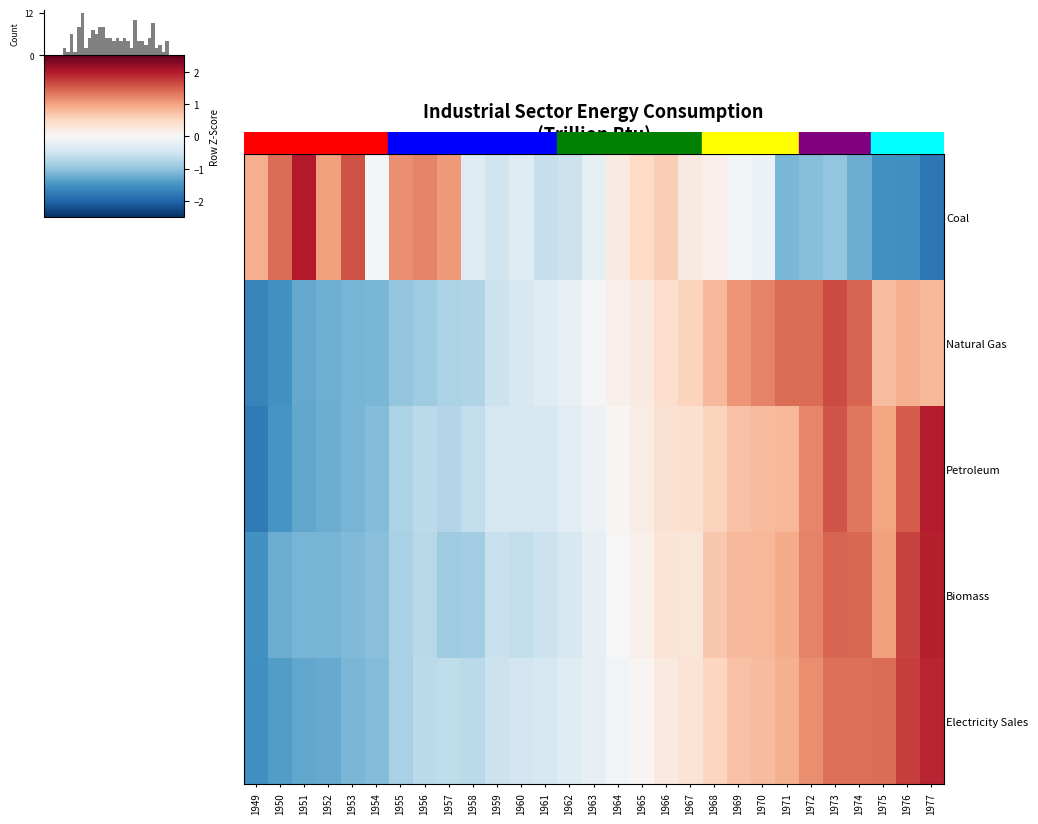

Is it true that Natural Gas equals 0.3 at 1968?

False